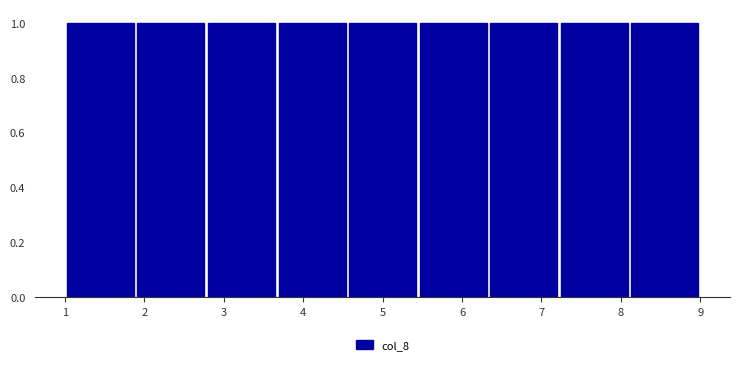

Reading left to right, transcribe this chart: for each bar, give the range it covers on the x-axis and its height. Neither the bar edges nor the heights are printed on the chart, so give them approximately, as read against the axes.

1.0 to 1.9: 1
1.9 to 2.8: 1
2.8 to 3.7: 1
3.7 to 4.6: 1
4.6 to 5.4: 1
5.4 to 6.3: 1
6.3 to 7.2: 1
7.2 to 8.1: 1
8.1 to 9.0: 1